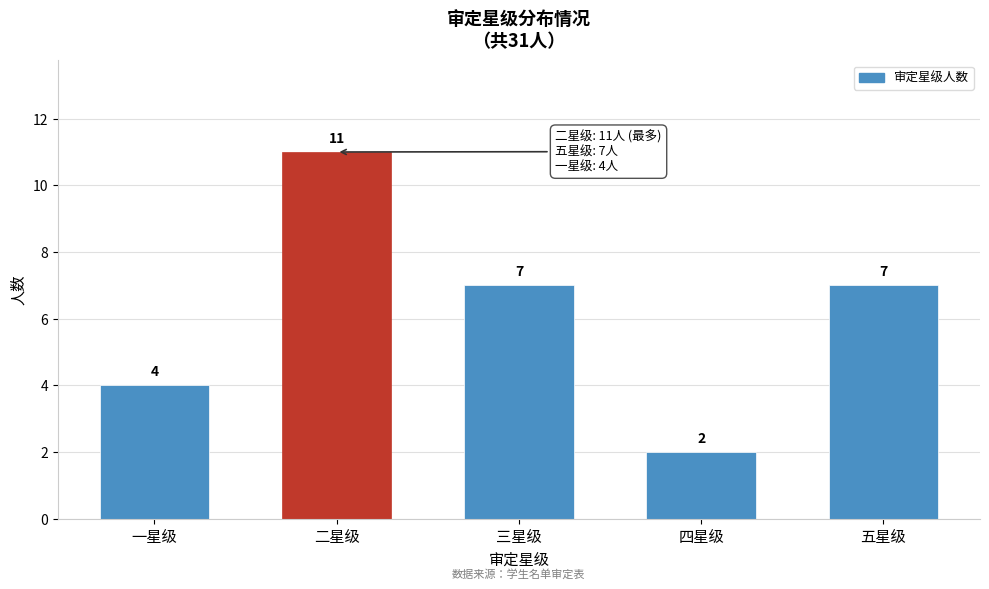

Reading right to left, list all the values displayed in this chart.

7	2	7	11	4